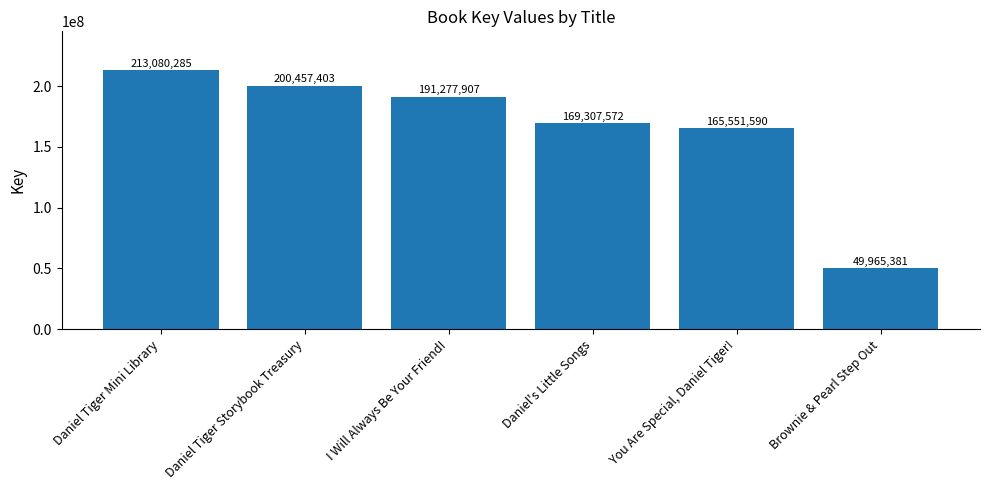

Reading left to right, extract all data points from this chart.

213080285	200457403	191277907	169307572	165551590	49965381